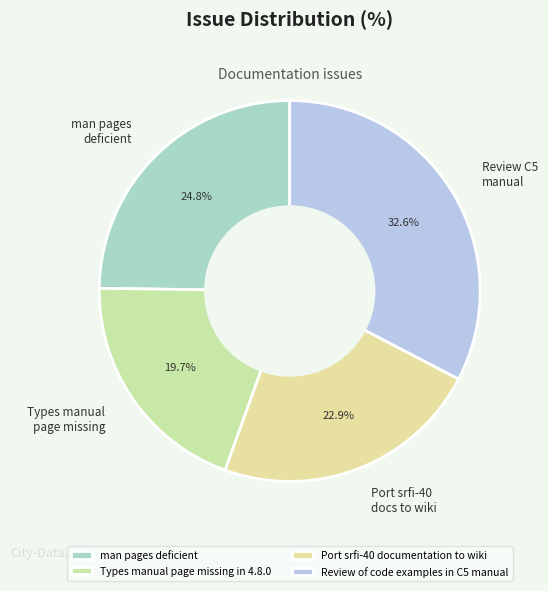

Rank the categories by value from lowest to highest.

Types manual page missing in 4.8.0, Port srfi-40 documentation to wiki, man pages deficient, Review of code examples in C5 manual